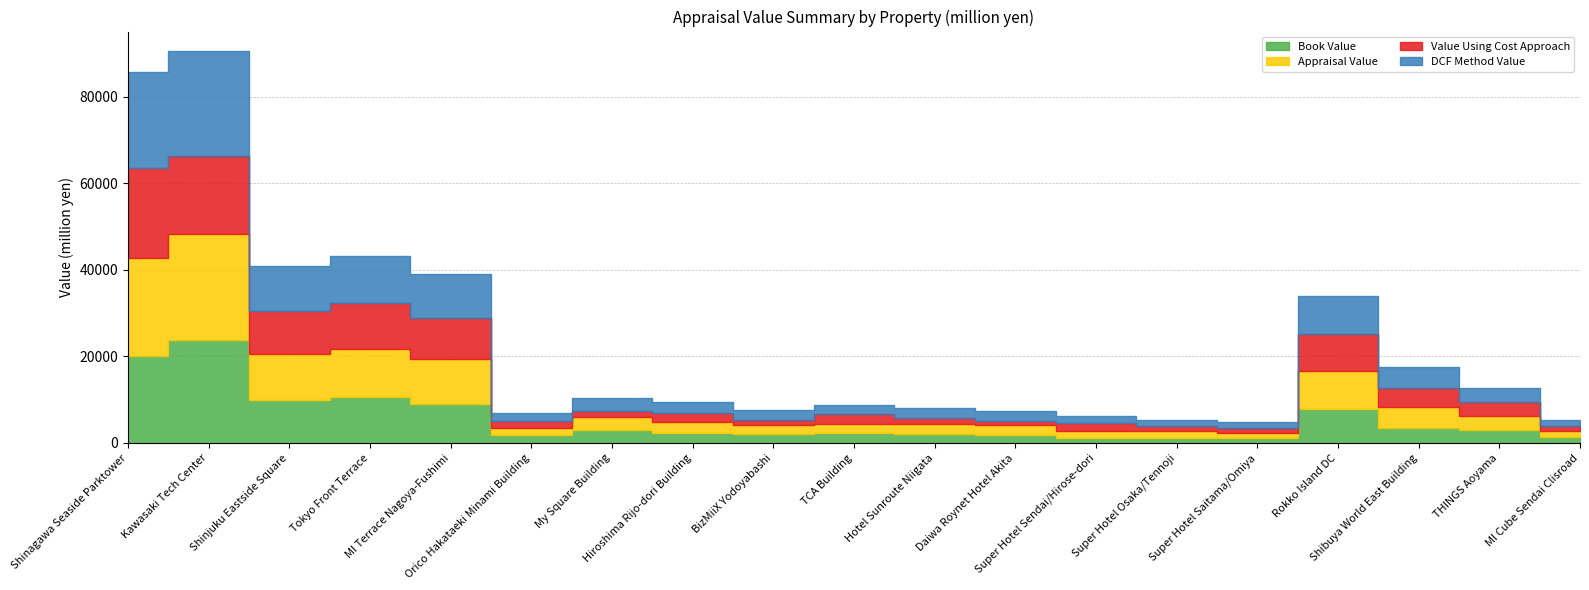

At which category is the sum across all series the highest?

Kawasaki Tech Center